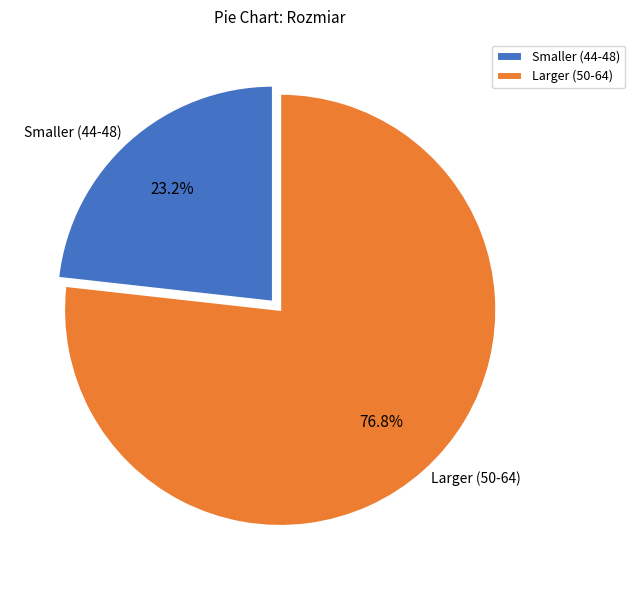

What is the ratio of the value at Smaller (44-48) to the value at Larger (50-64)?

0.3